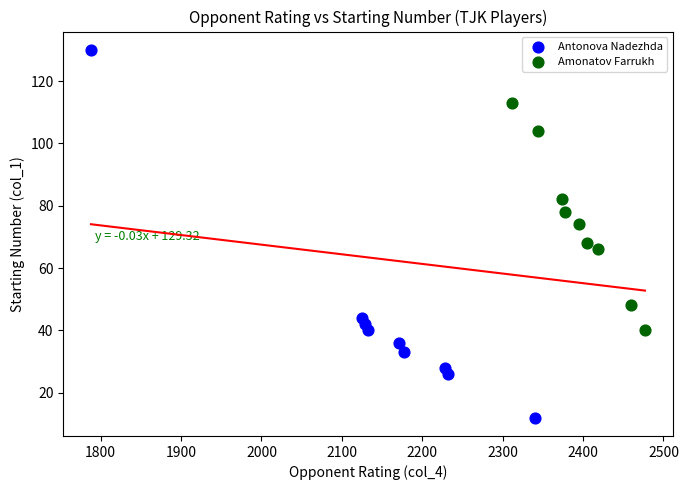

Which series has the widest spread of Y values?

Antonova Nadezhda